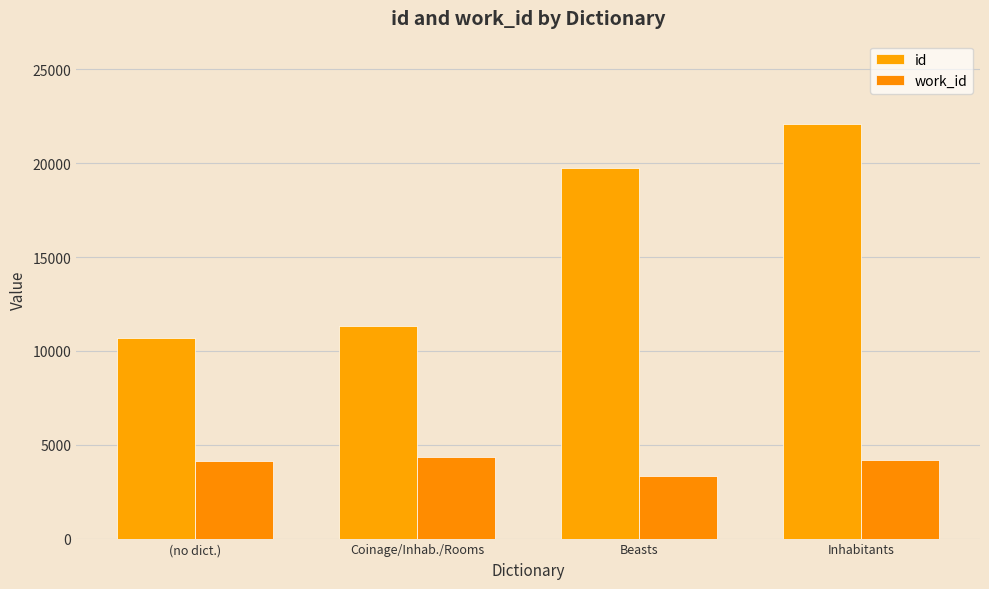

Does the chart contain any negative values?

No